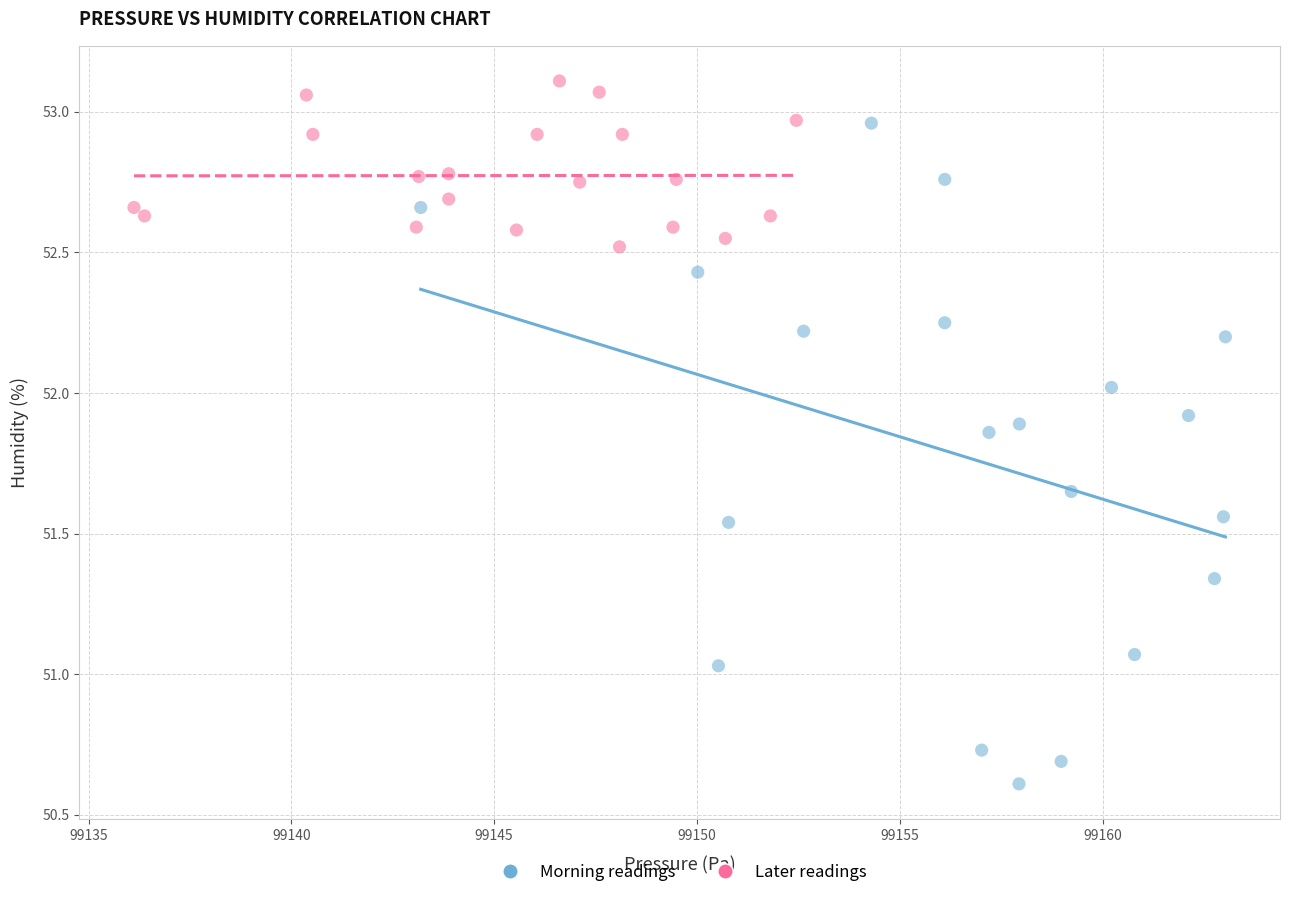

Which series contains the lowest Y value?

Morning readings